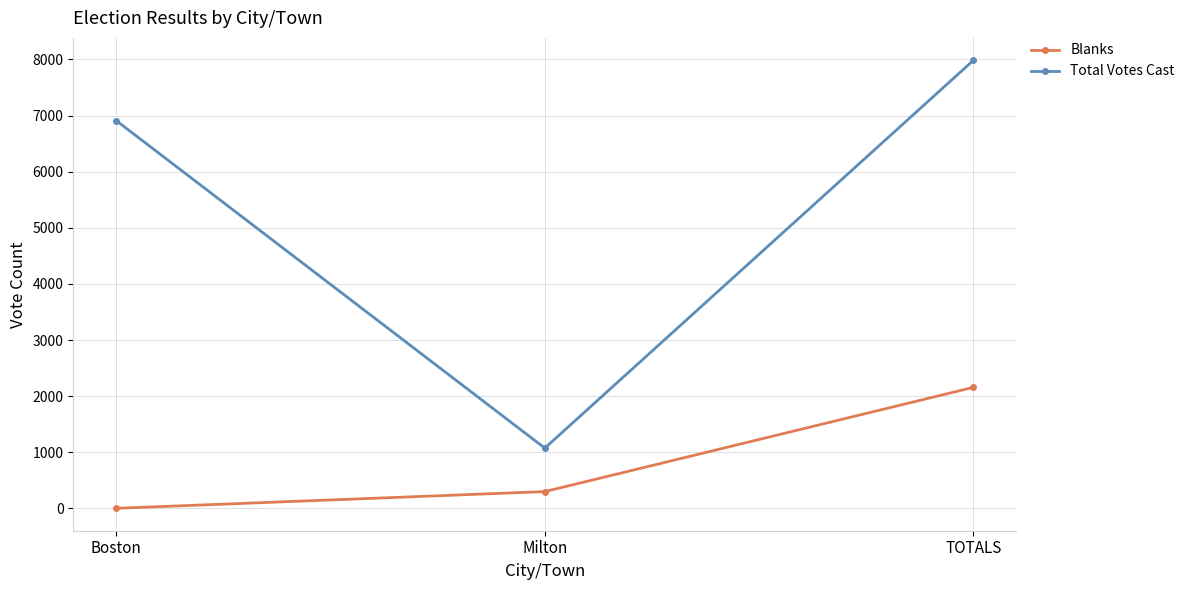

Reading left to right, transcribe all the data shown in this chart.

Blanks: Boston=1	Milton=299	TOTALS=2157
Total Votes Cast: Boston=6911	Milton=1074	TOTALS=7985